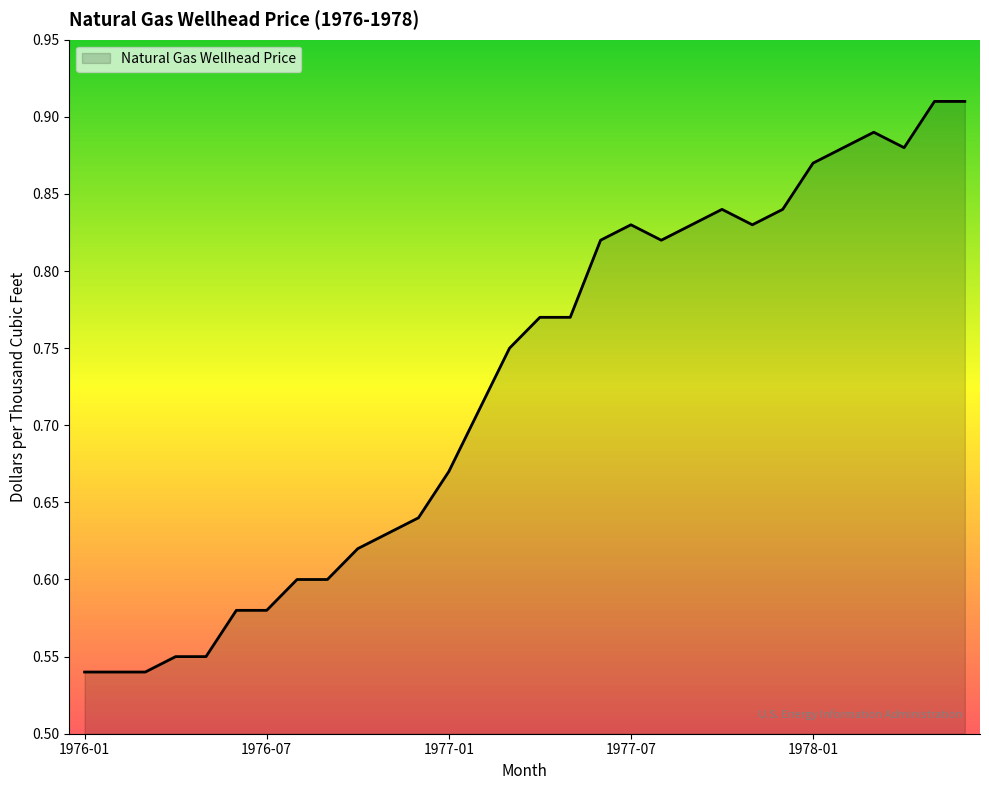

What is the difference between the maximum and minimum values?

0.4